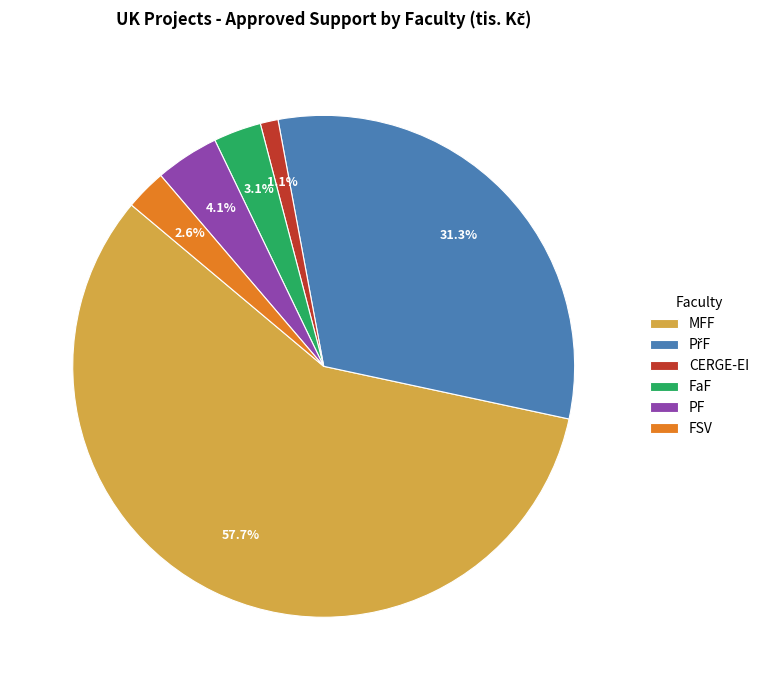

Which has a higher value, CERGE-EI or FaF?

FaF